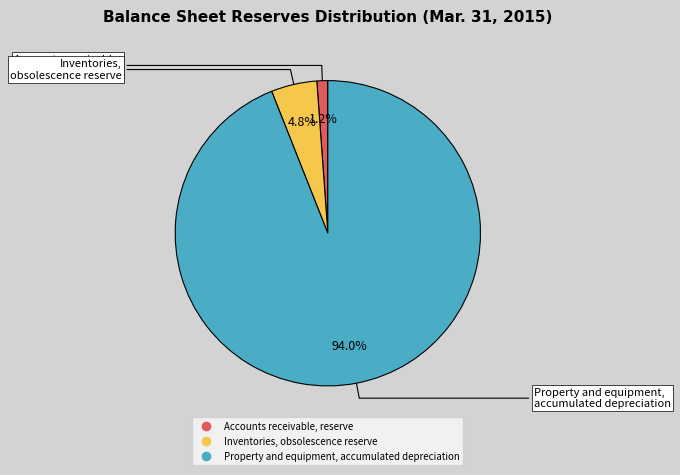

To the nearest percent, what is the average slice percentage?

33%